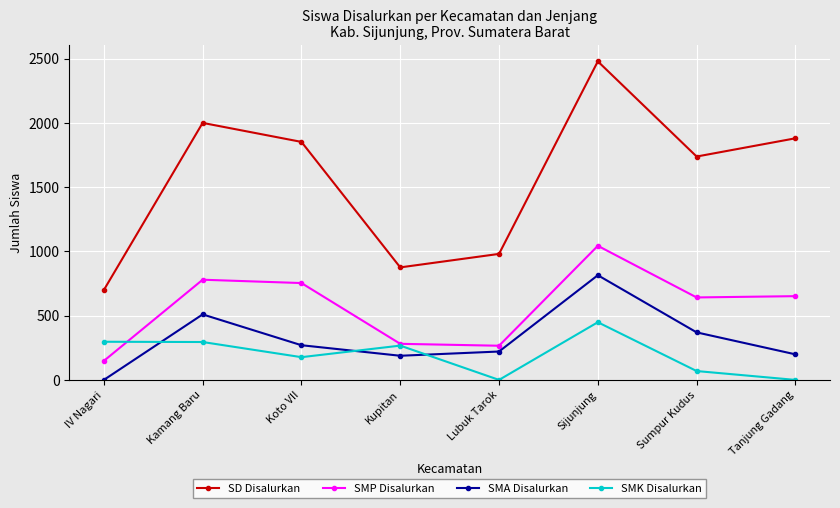

How many lines are shown in the chart?

4